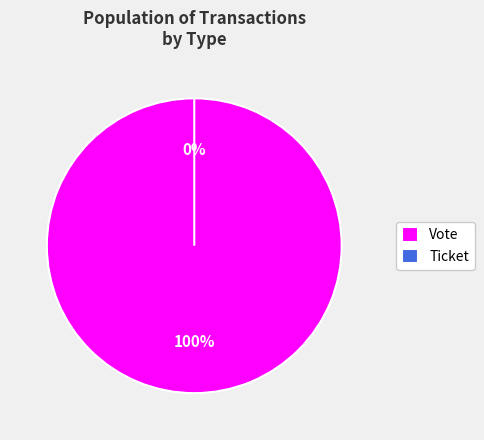

What is the total percentage of Vote and Ticket?

100.0%